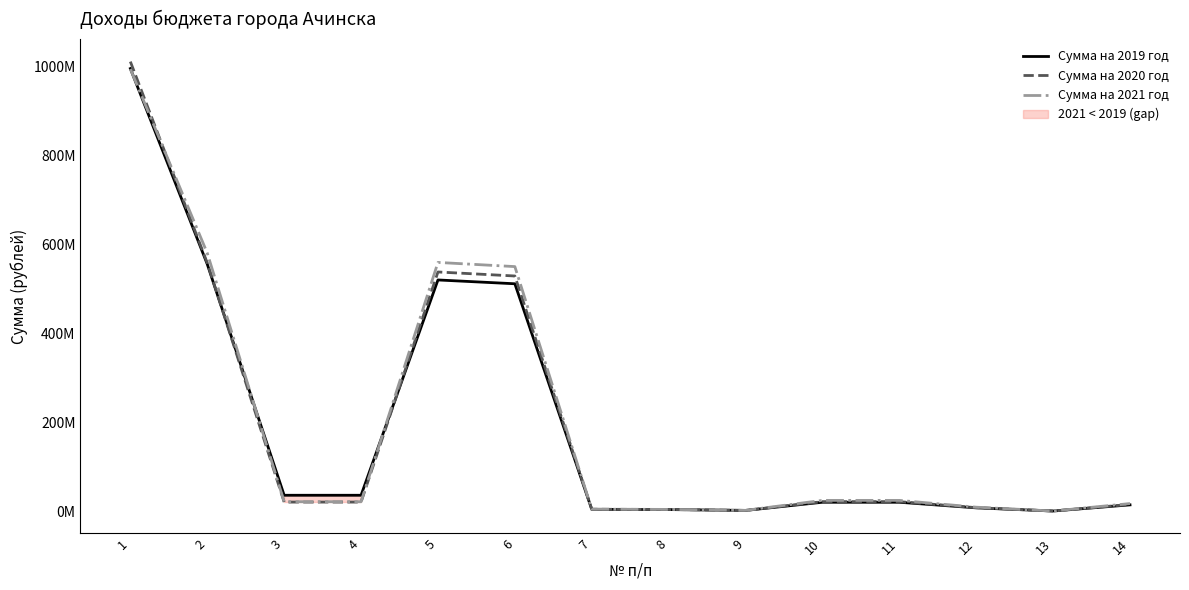

At which category is the sum across all series the highest?

1